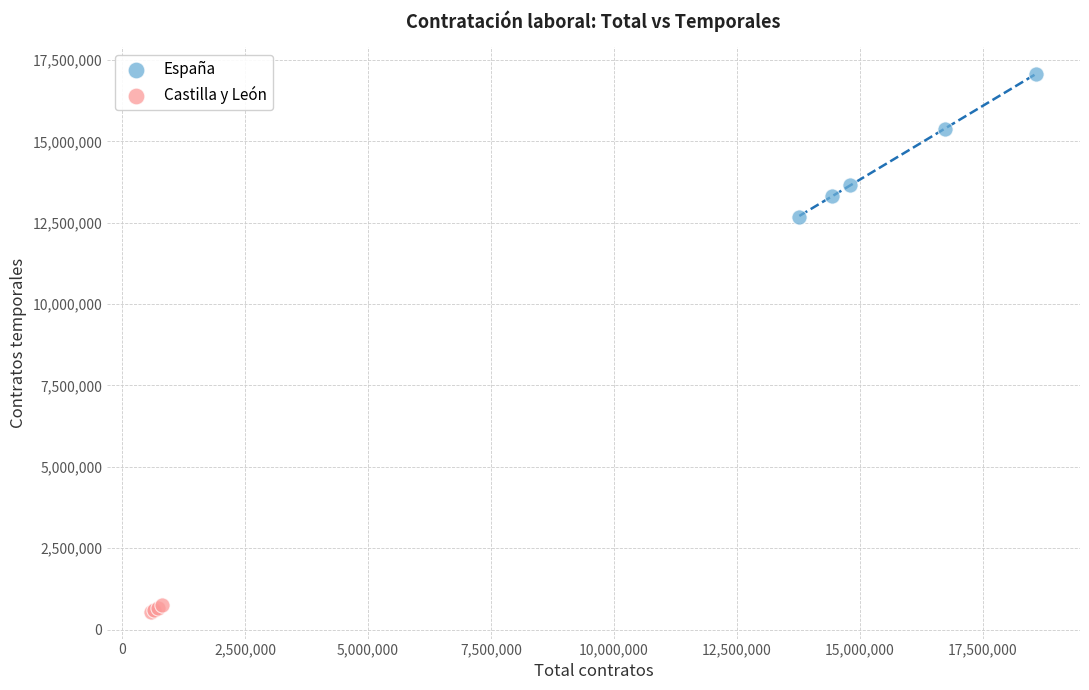

Which series has the largest Y range (max minus min)?

España